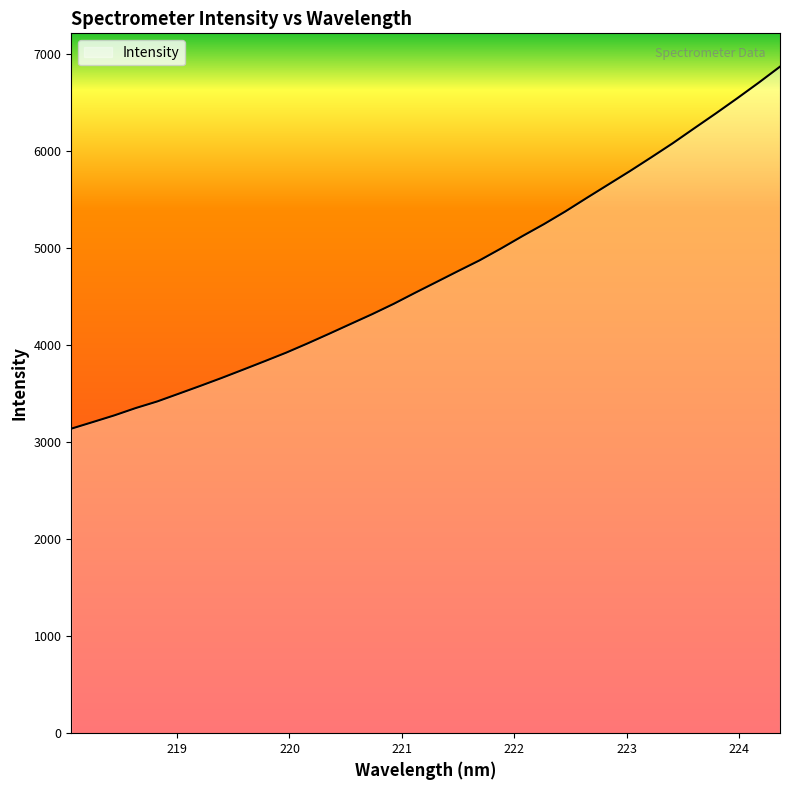

True or false: there are more than 2 points higher than both neighbors.

False